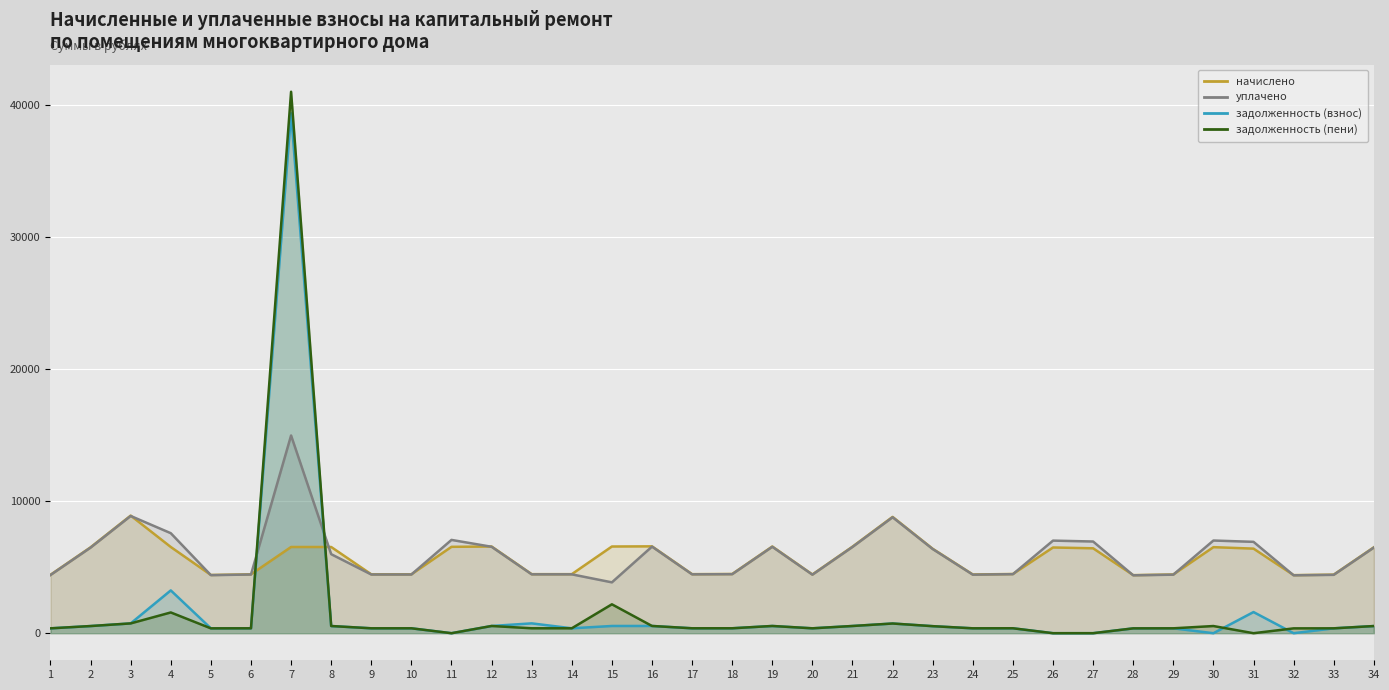

Which category has the lowest value across all series?

11